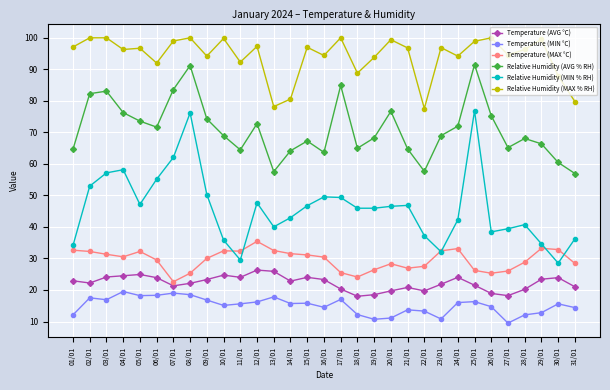

At 02/01, list the series in order from largest to smallest.

Relative Humidity (MAX % RH), Relative Humidity (AVG % RH), Relative Humidity (MIN % RH), Temperature (MAX °C), Temperature (AVG °C), Temperature (MIN °C)